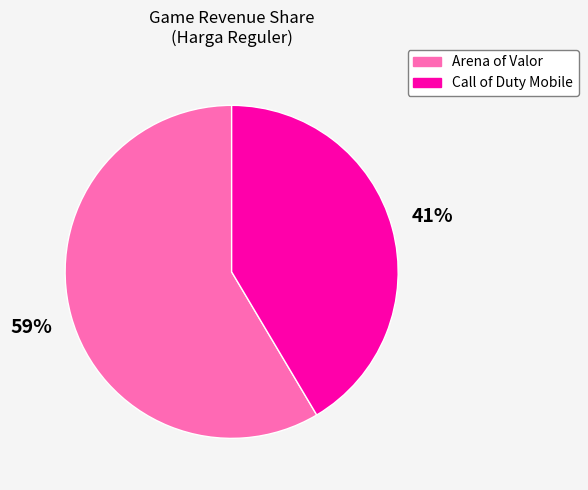

True or false: Arena of Valor accounts for 68% of the total.

False